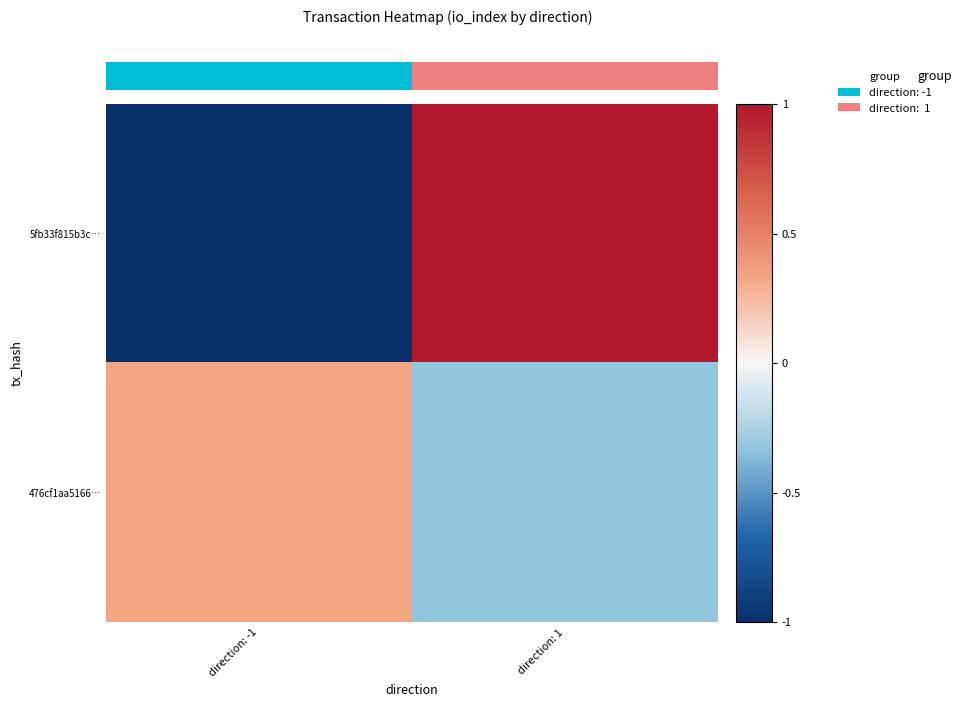

Which series changed the most between direction: -1 and direction: 1?

5fb33f815b3c…